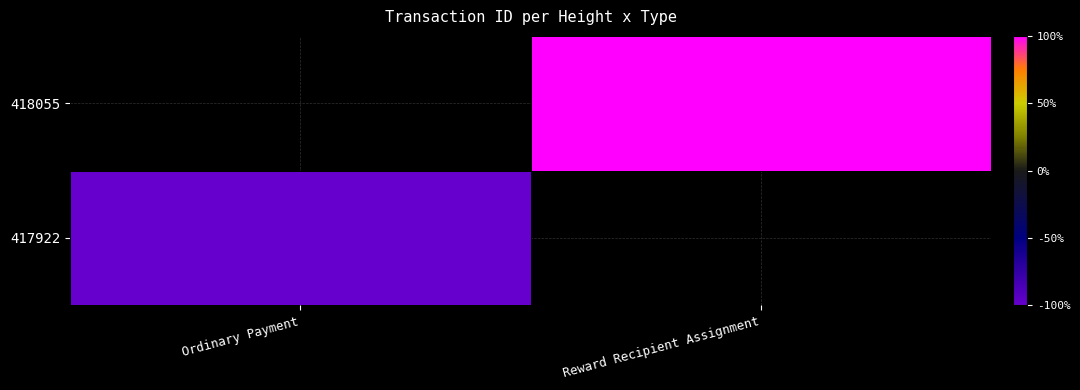

Count the number of data series in this chart.

2